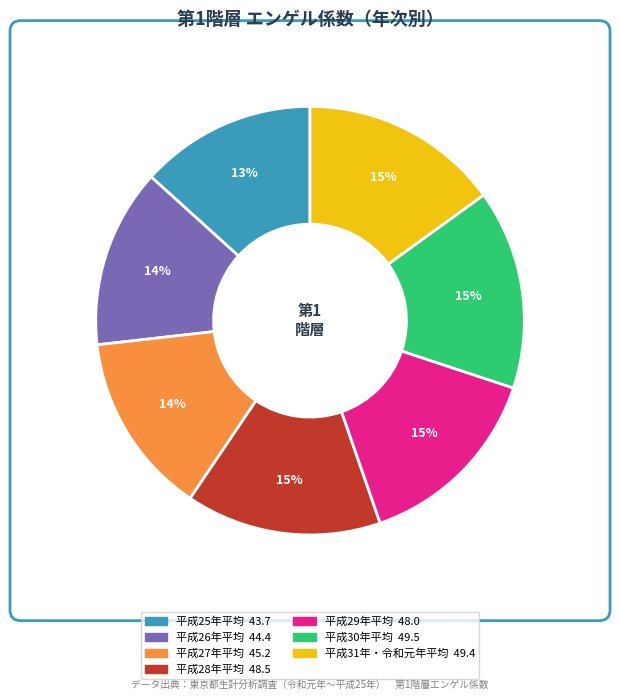

Is the sum of 平成30年平均 and 平成29年平均 greater than half?

No